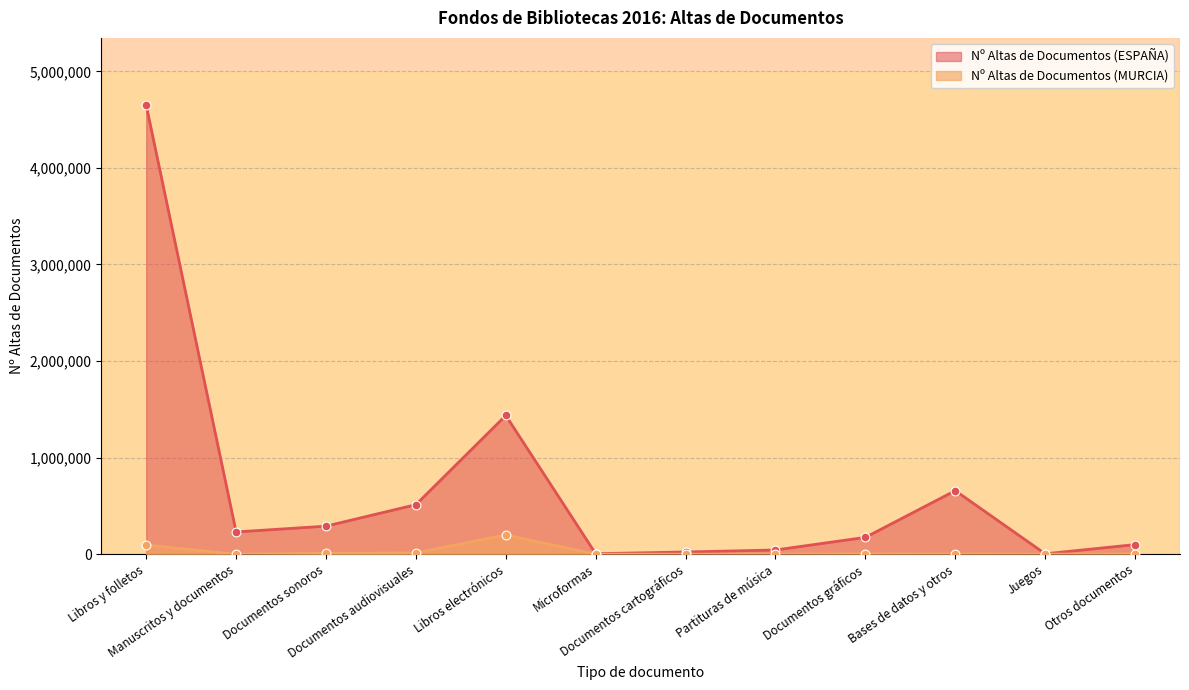

Is the value of Nº Altas de Documentos (MURCIA) at Libros y folletos greater than the value of Nº Altas de Documentos (ESPAÑA) at Libros electrónicos?

No